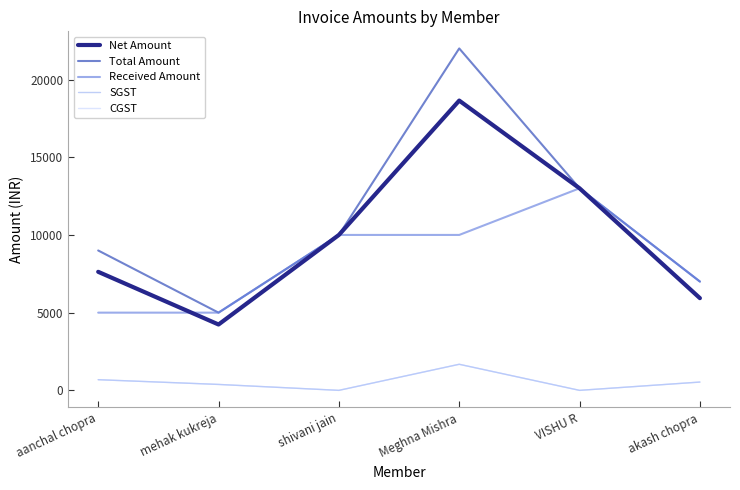

How many lines are shown in the chart?

5